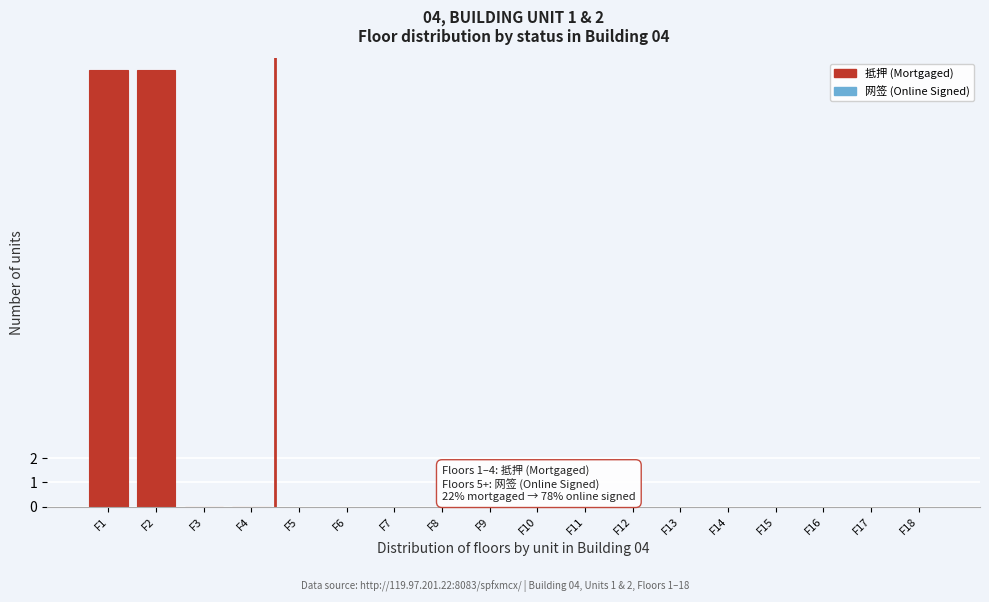

Reading left to right, extract all data points from this chart.

F1=18	F2=18	F3=0	F4=0	F5=0	F6=0	F7=0	F8=0	F9=0	F10=0	F11=0	F12=0	F13=0	F14=0	F15=0	F16=0	F17=0	F18=0